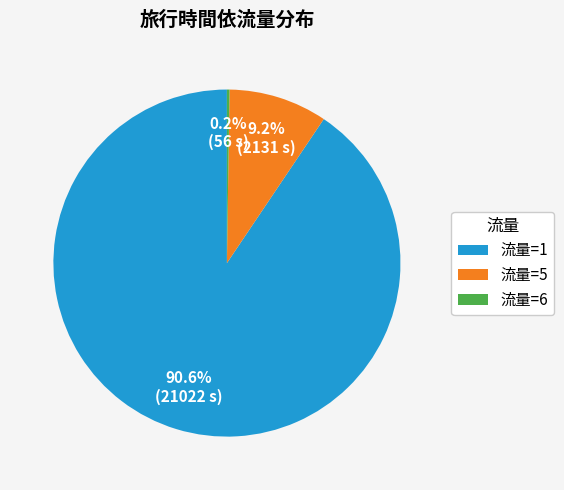

Does 流量=5 represent more than half of the total?

No